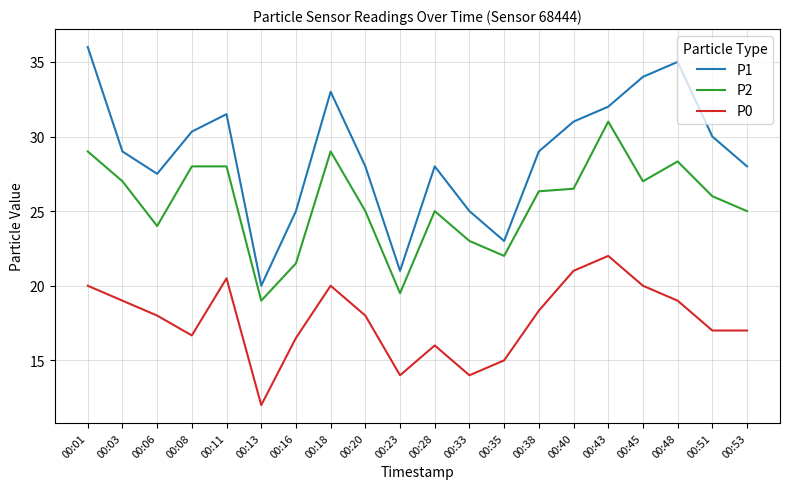

Is it true that P2 equals 6.0 at 00:06?

False